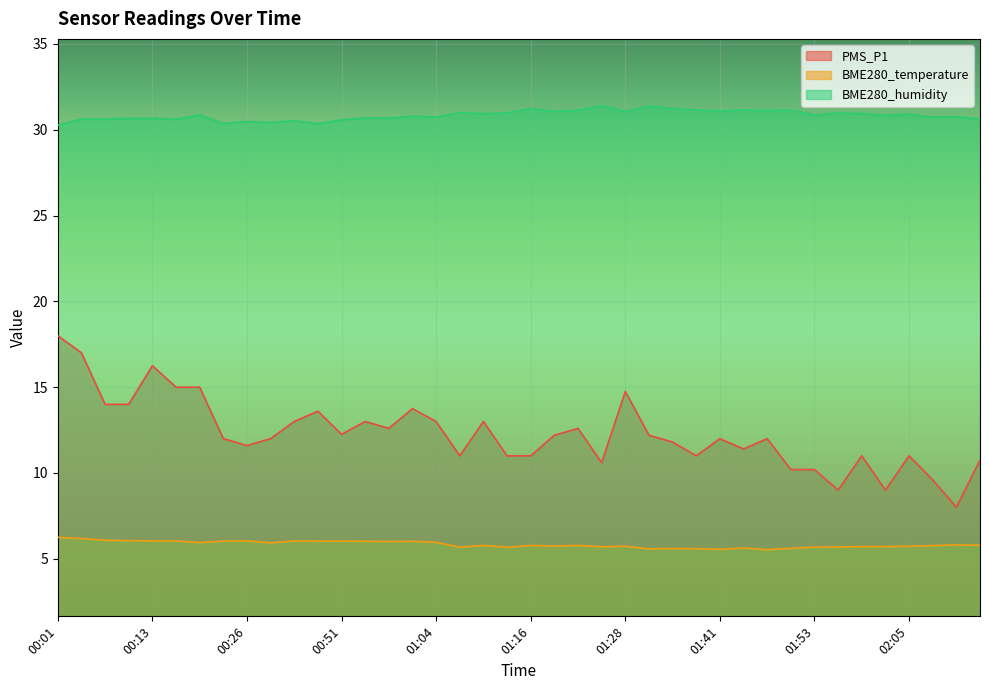

True or false: BME280_humidity and PMS_P1 cross at least once.

False